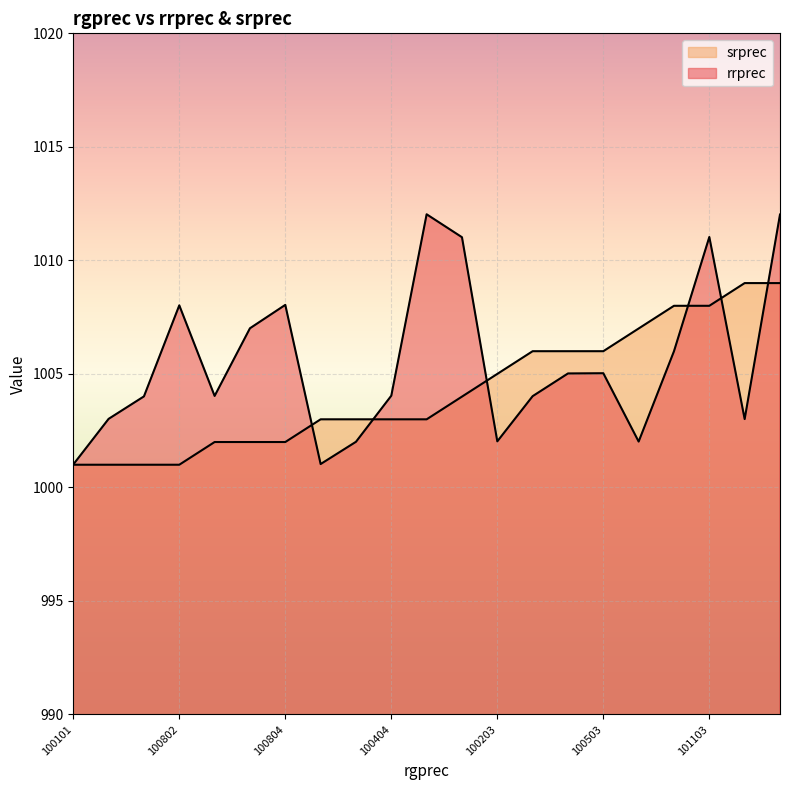

Which series ends up on top after the final intersection of rrprec and srprec?

rrprec